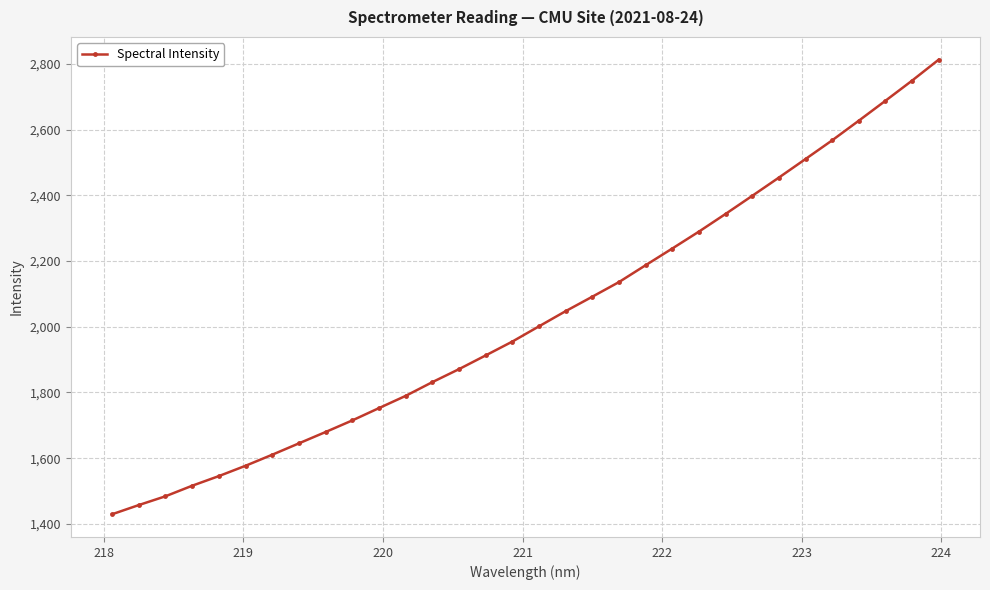

What is the average value?

2028.6